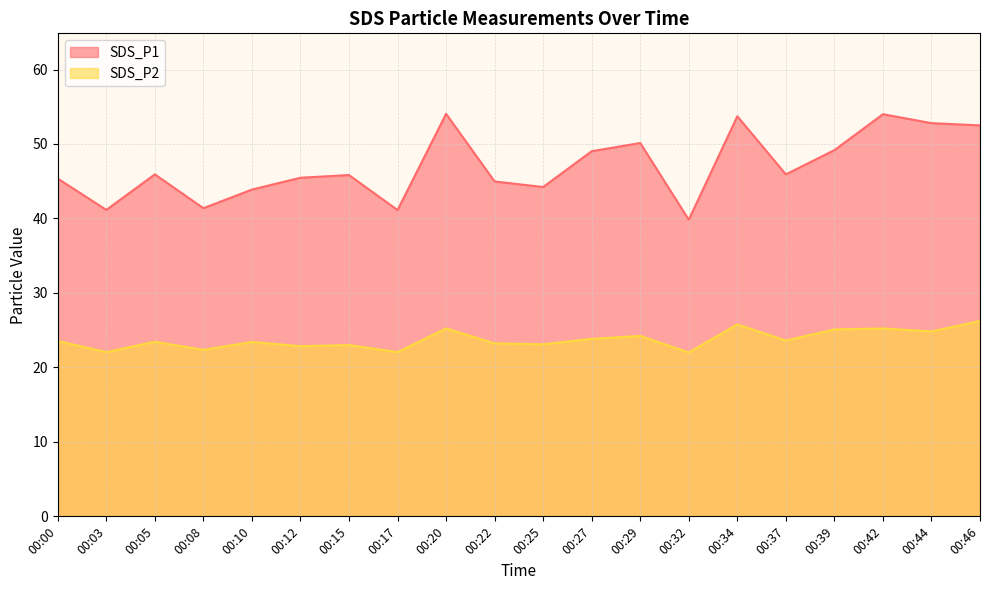

Where does the SDS_P2 series first go above 23?

00:00